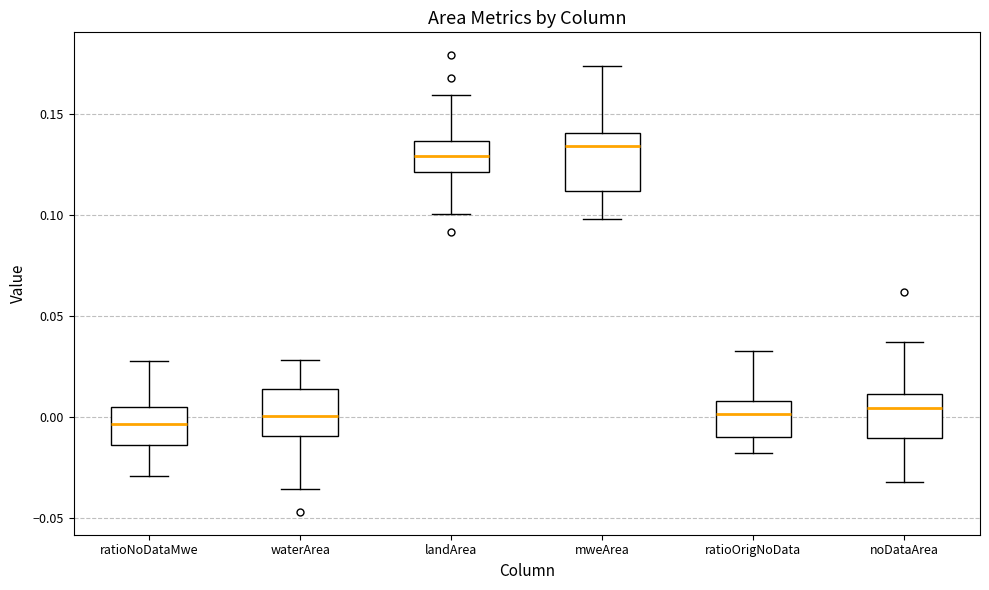

Where does the lower whisker of the box for landArea end on the y-axis? The values are not printed on the chart, so give them approximately, as read against the axis.

0.100